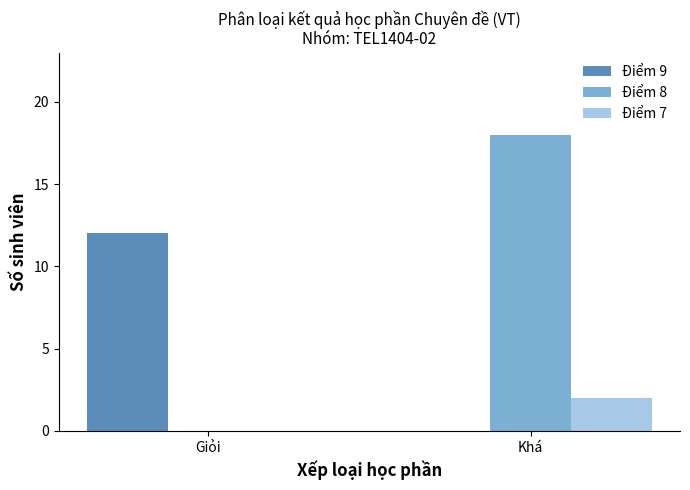

Which series has the largest range (max minus min)?

Điểm 8